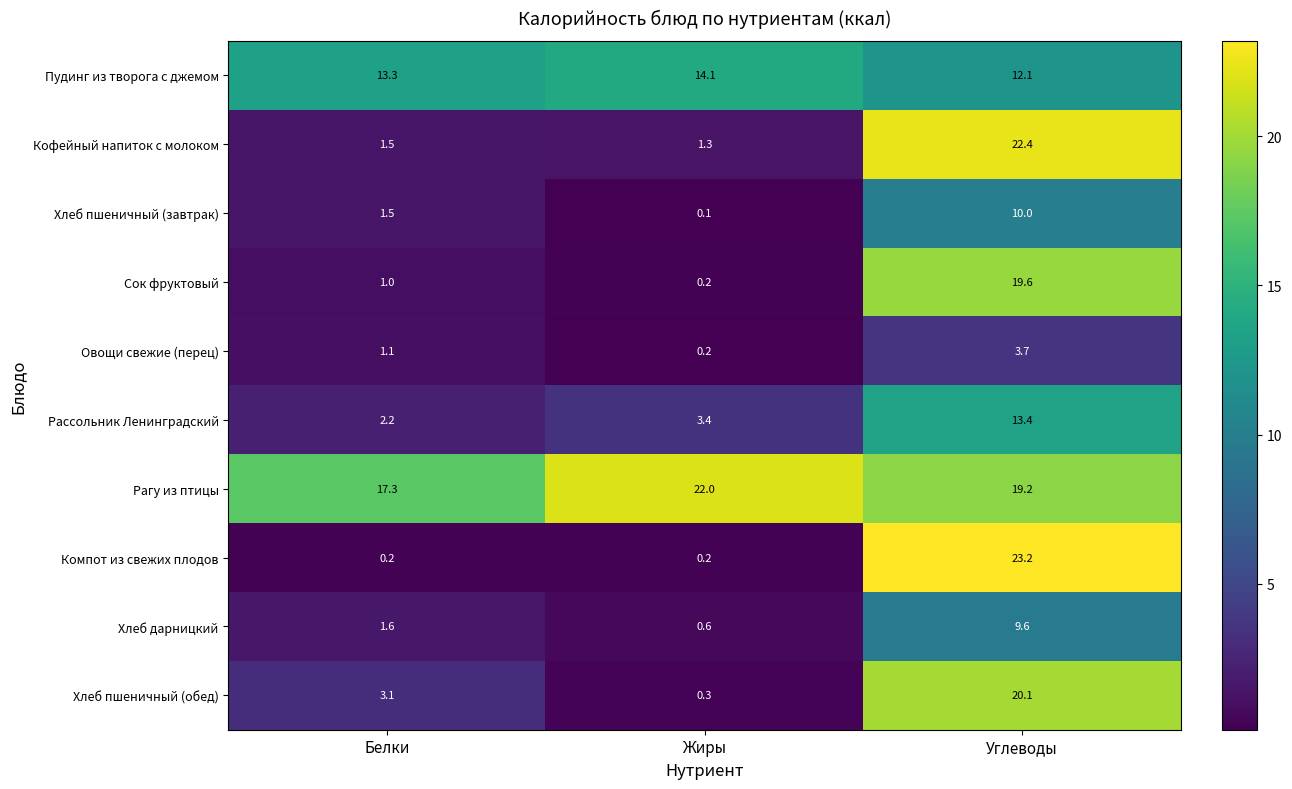

Which category has the lowest value in the Рагу из птицы series?

Белки